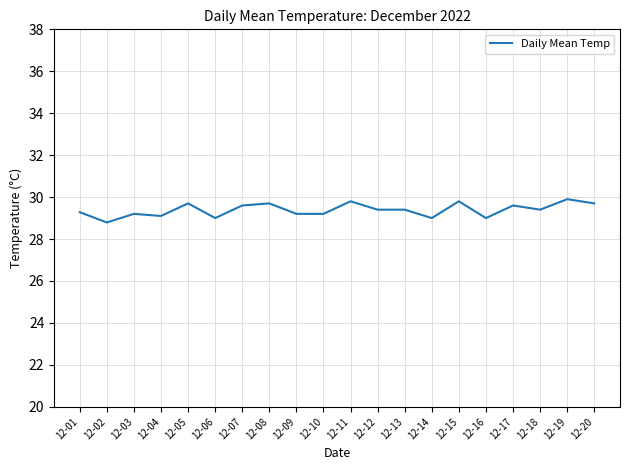

Read the value at 12-14.

29.4